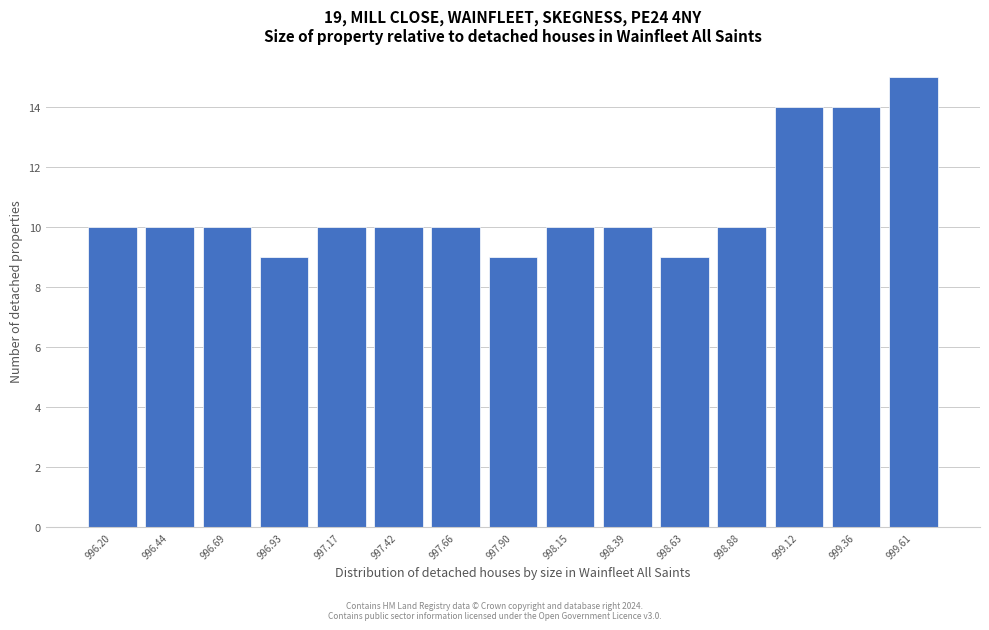

Reading right to left, extract all data points from this chart.

999.61=15	999.36=14	999.12=14	998.88=10	998.63=9	998.39=10	998.15=10	997.90=9	997.66=10	997.42=10	997.17=10	996.93=9	996.69=10	996.44=10	996.20=10